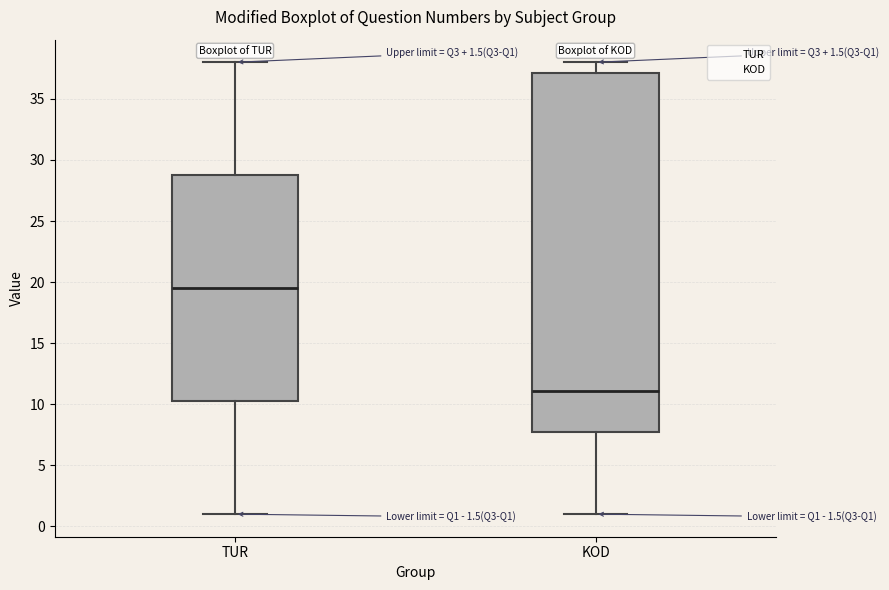

Comparing the boxes themselves (not the whiskers), which one is the tallest?

KOD